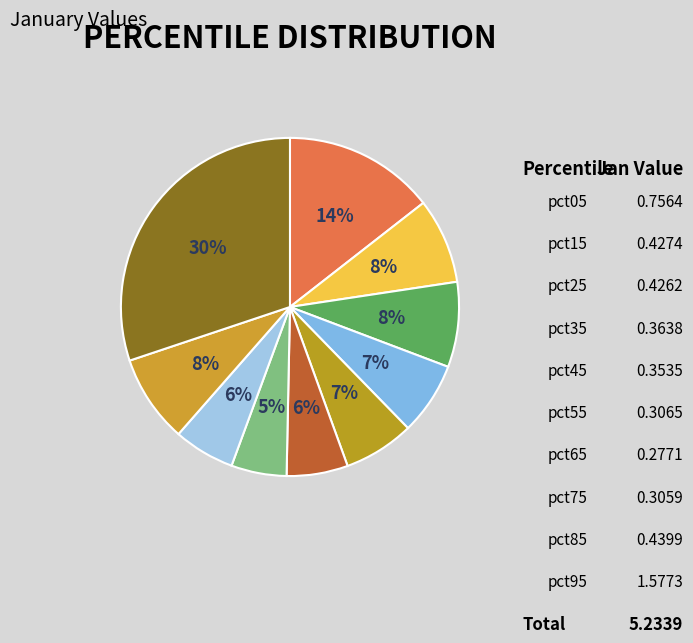

How many slices are in this pie chart?

10